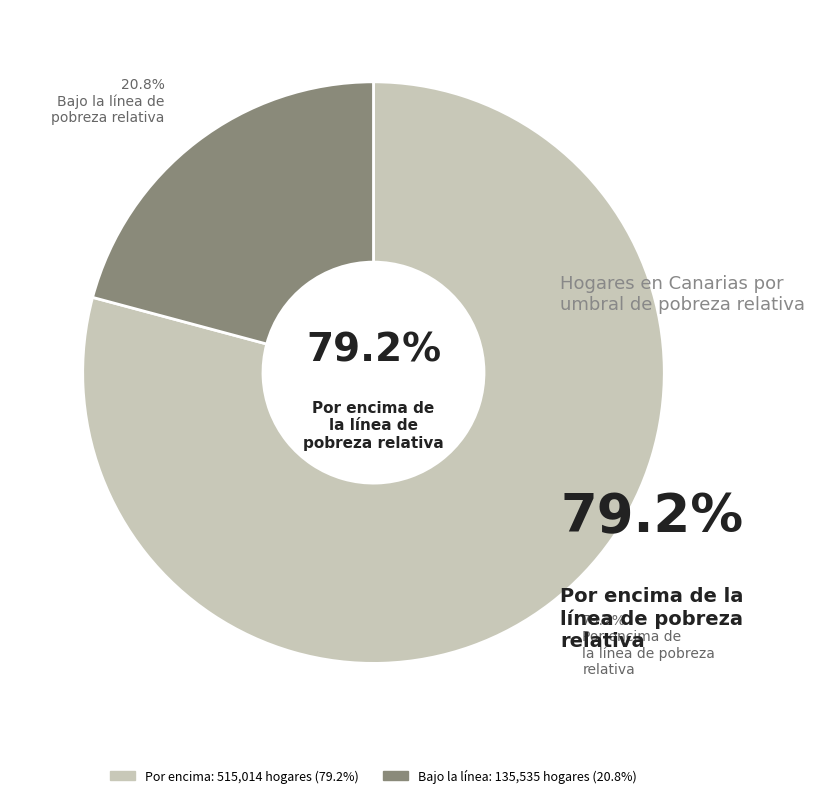

To the nearest percent, what percentage of the pie is Por encima de la línea de la pobreza relativa?

79%